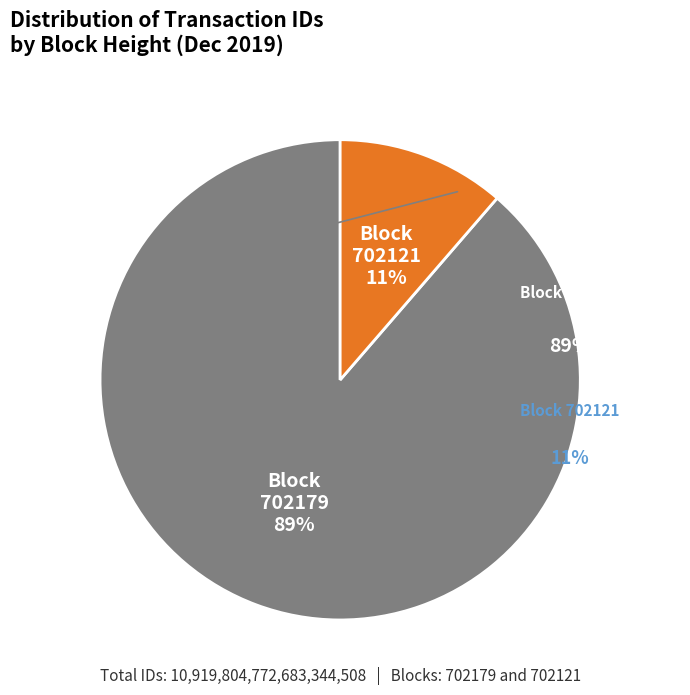

To the nearest percent, what is the average slice percentage?

50%